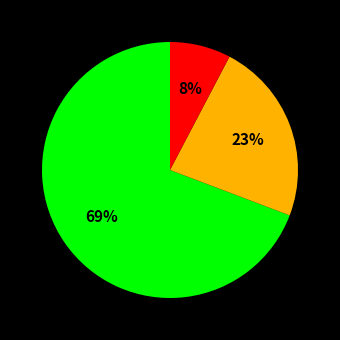

To the nearest percent, what is the average slice percentage?

33%